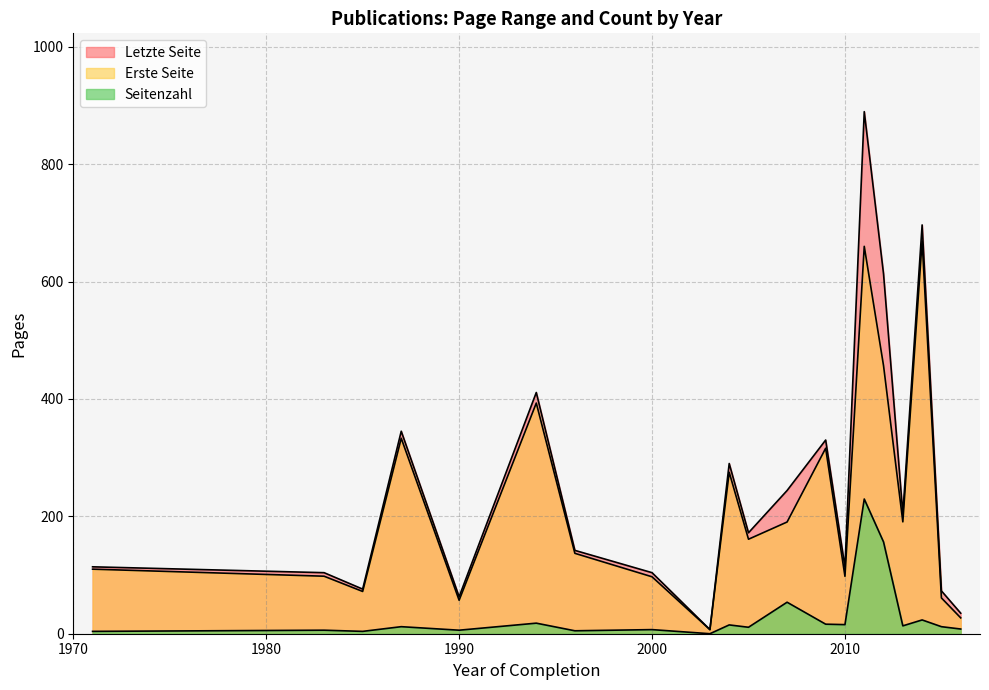

Rank the series by their maximum value, from highest to lowest.

Letzte Seite, Erste Seite, Seitenzahl